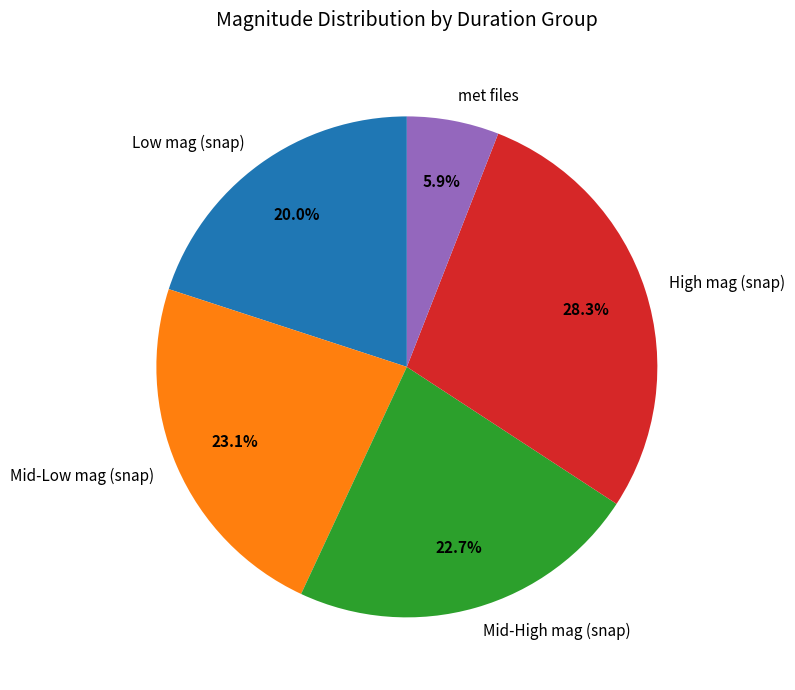

What percentage is NOT represented by Low mag (snap)?

80.0%